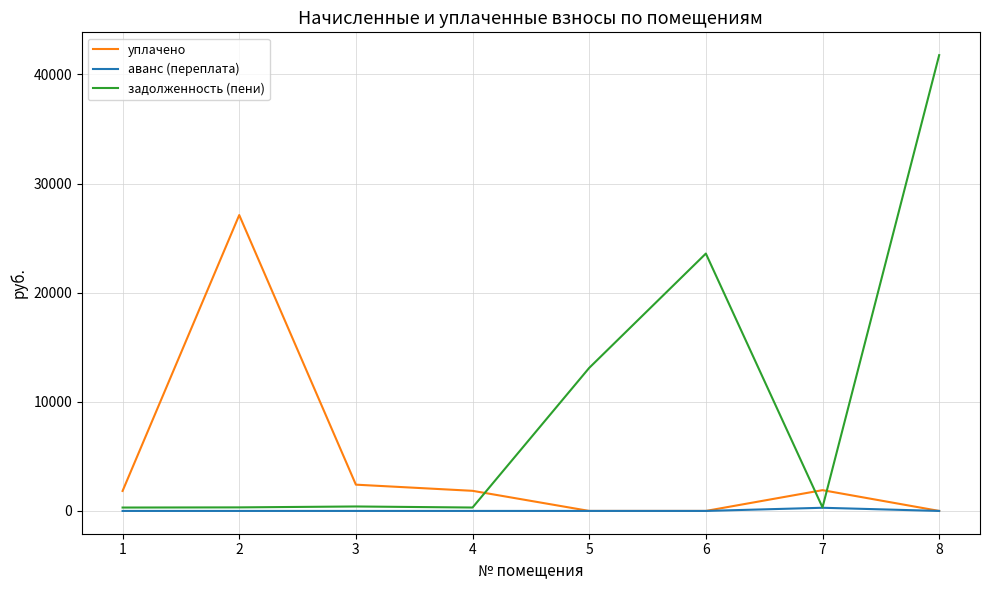

The value of уплачено at 6 is 0.0. True or false?

True